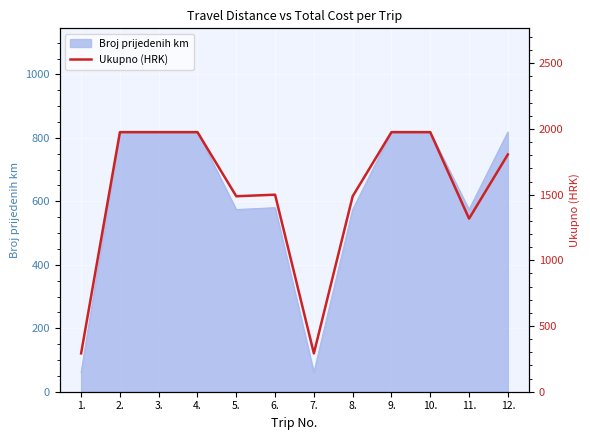

What is the greatest value displayed?

1976